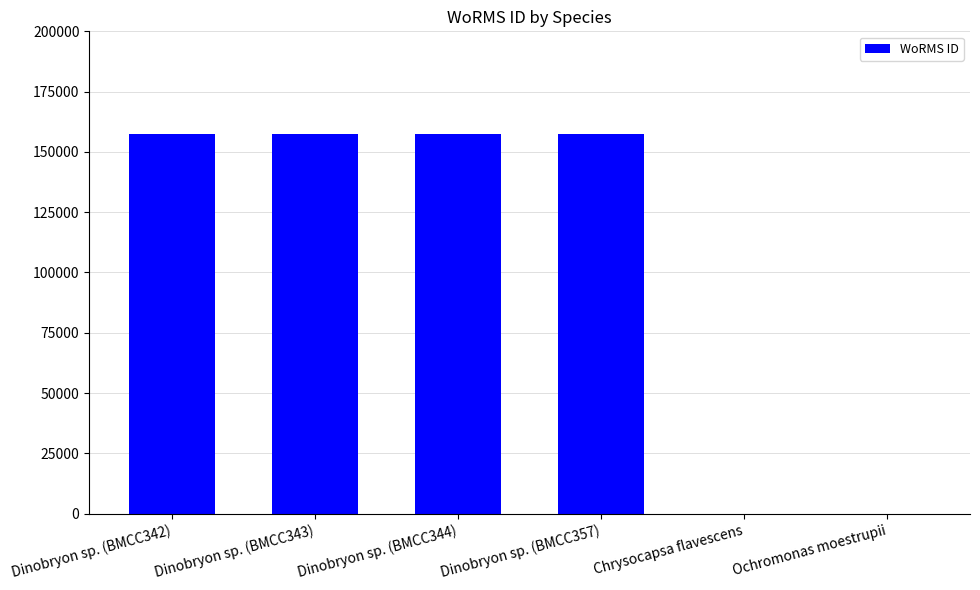

The chart shows a value of 157240 at Dinobryon sp. (BMCC344). True or false?

True